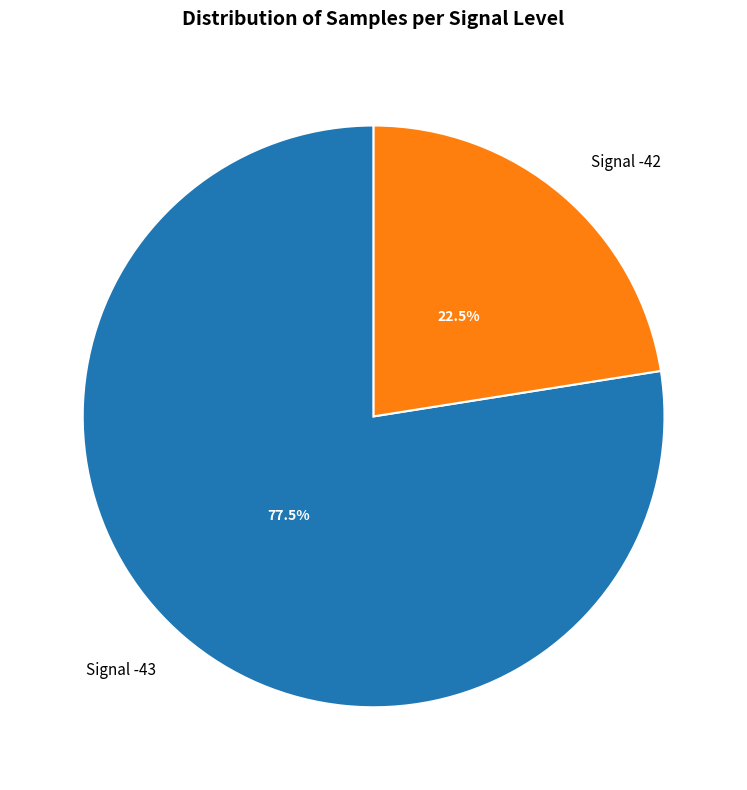

Rank the categories by value from highest to lowest.

Signal -43, Signal -42